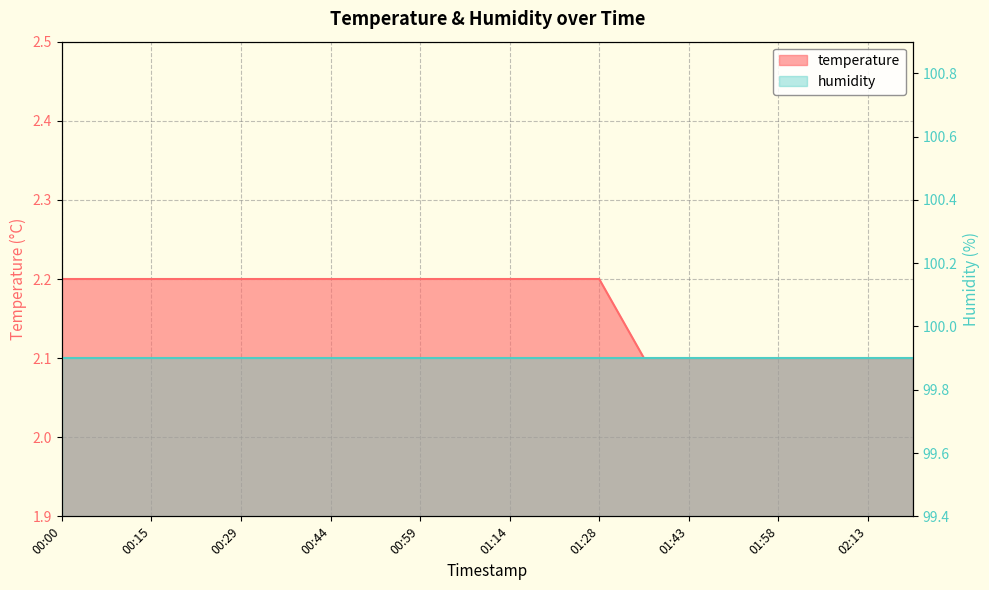

True or false: the data has more than 2 interior local peaks.

False